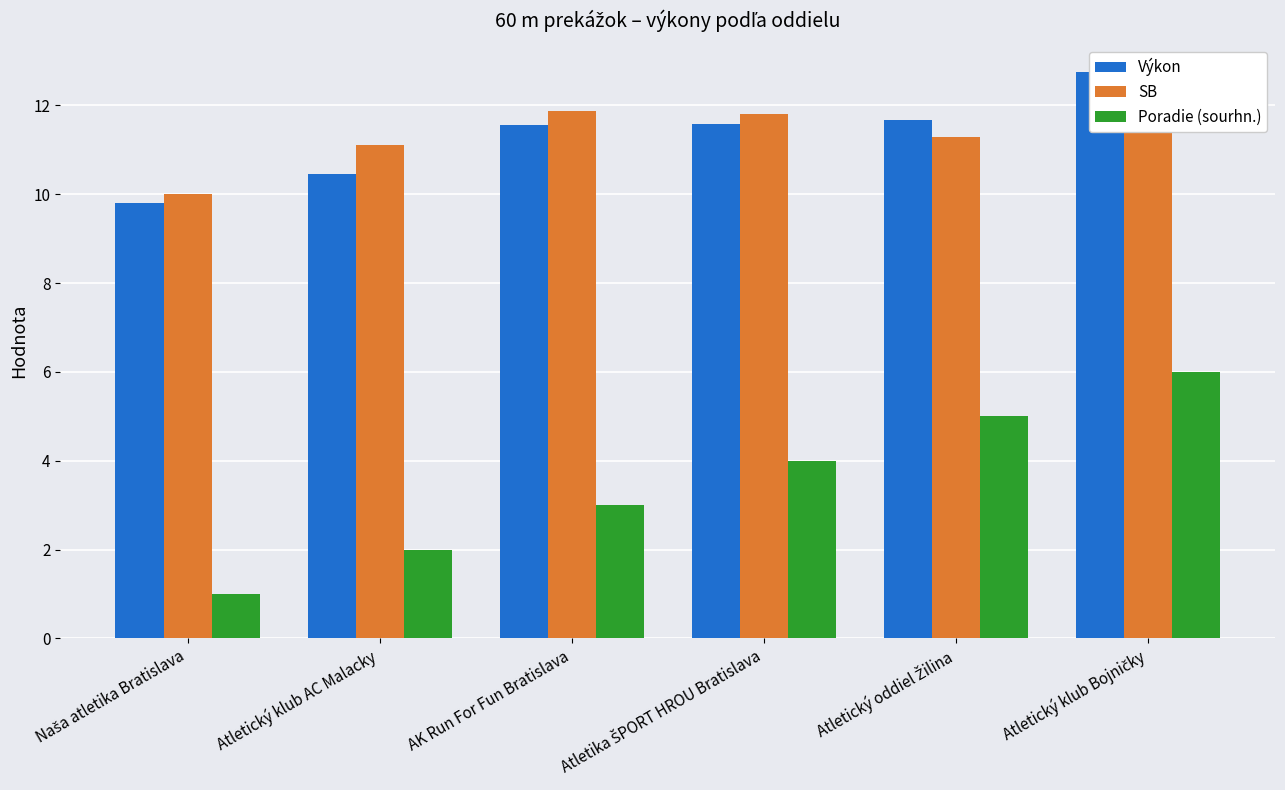

What is the difference between the maximum and minimum values in the SB series?

2.1